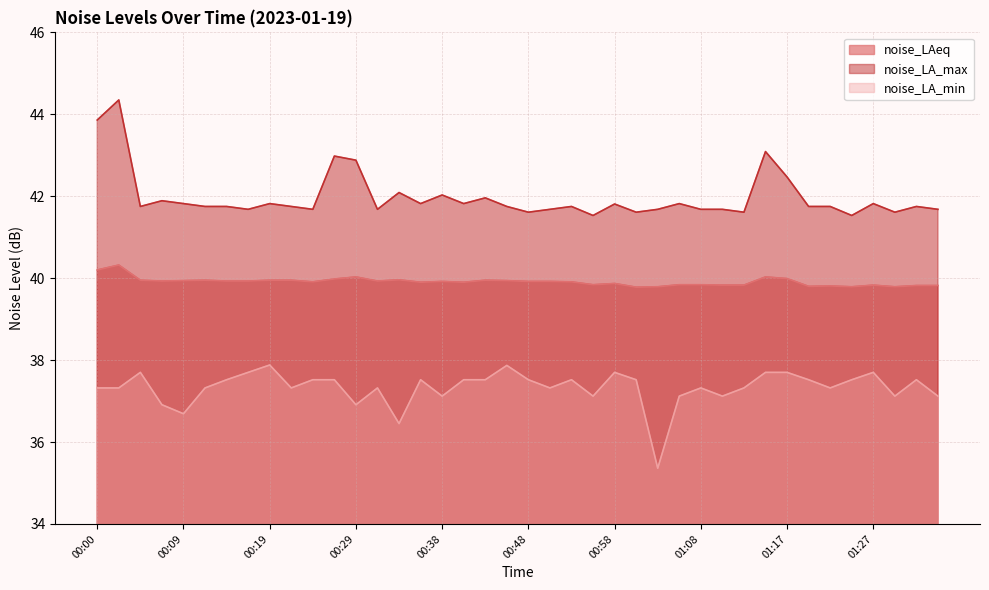

What are all the series names shown in the legend?

noise_LAeq, noise_LA_max, noise_LA_min